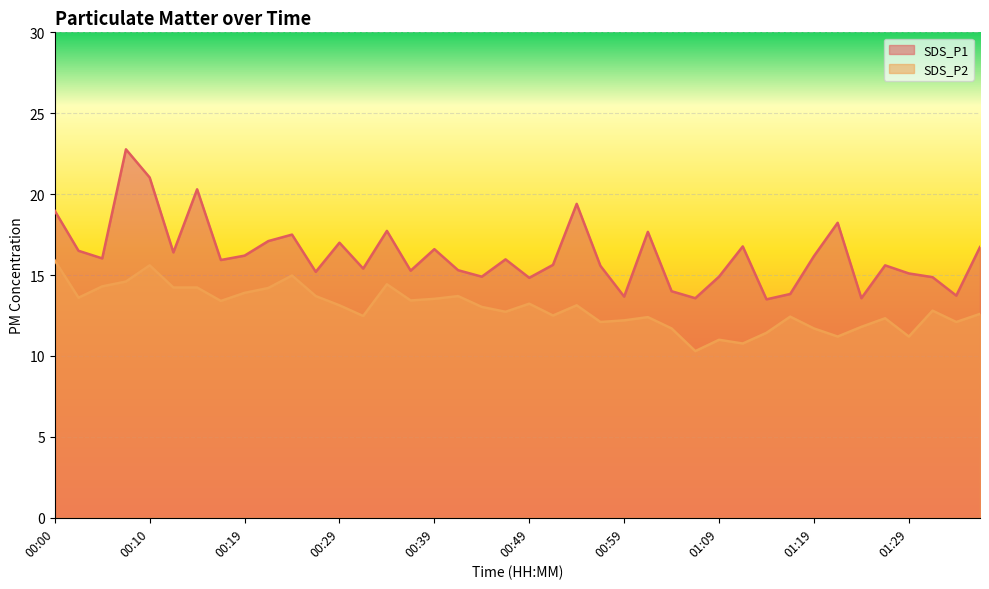

What is the maximum value for SDS_P2?

15.9